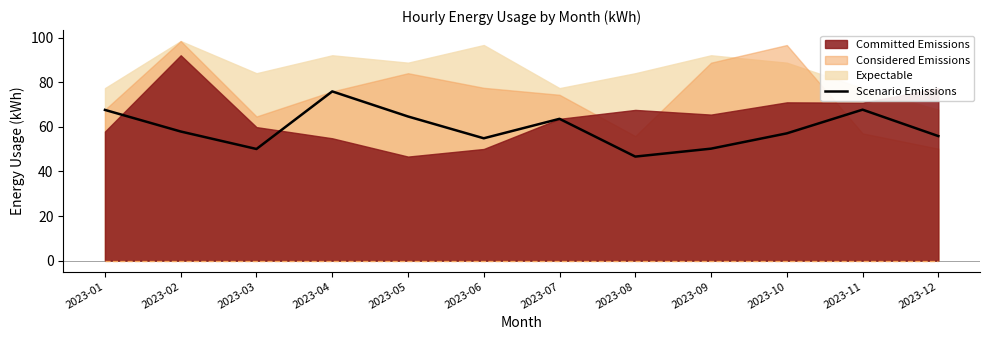

Which category has the lowest value in the Scenario Emissions series?

2023-08